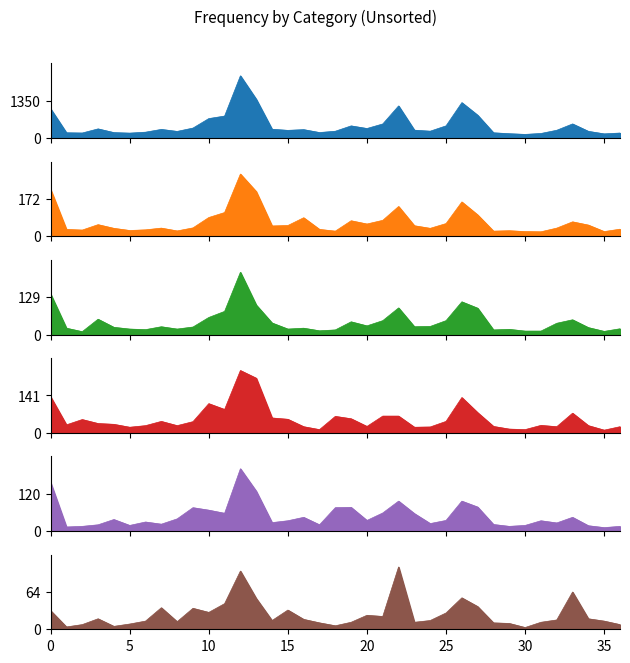

What is the average value of the 摂食・嚥下障害看護 series?

26